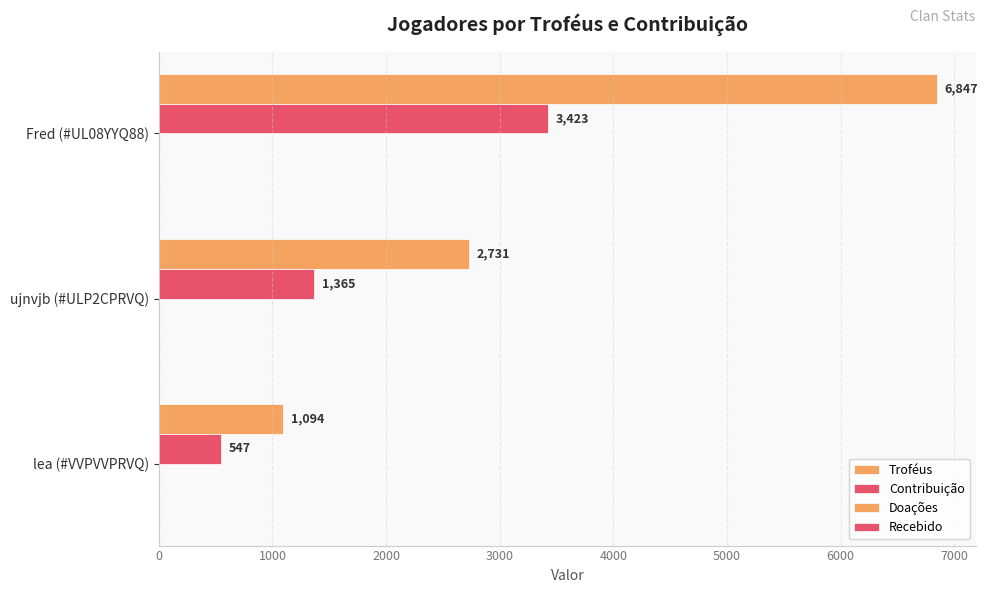

How many values in the Troféus series are below 2731?

1